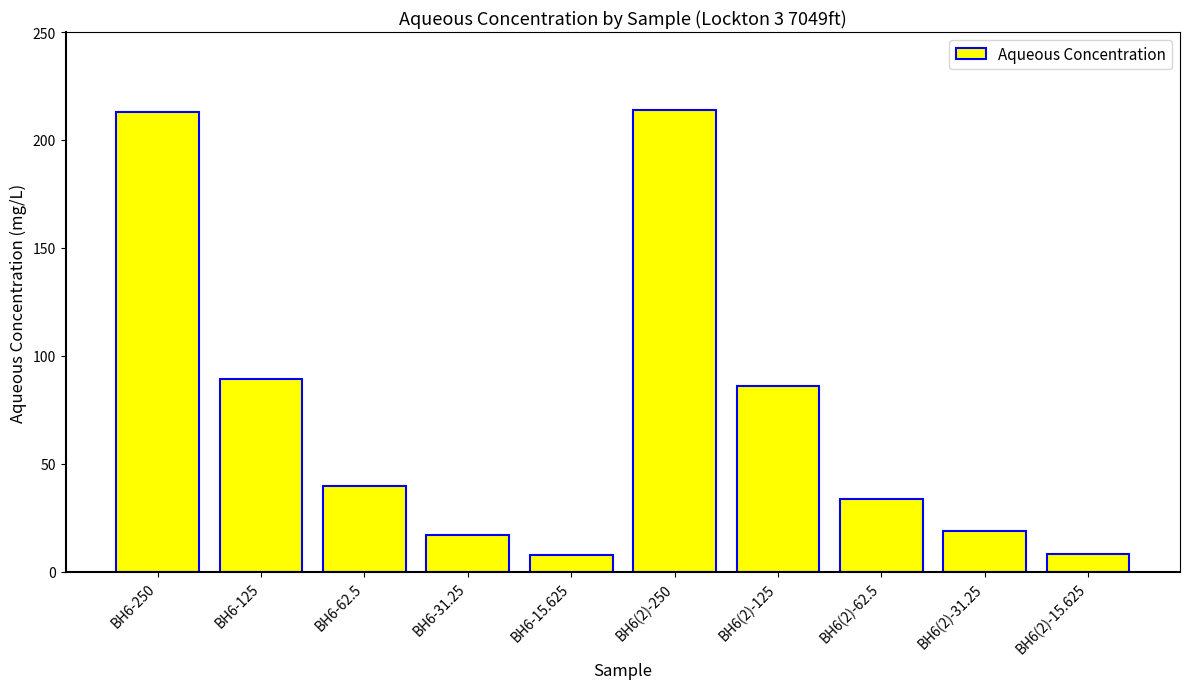

True or false: the data shows 149.9 at BH6(2)-125.

False